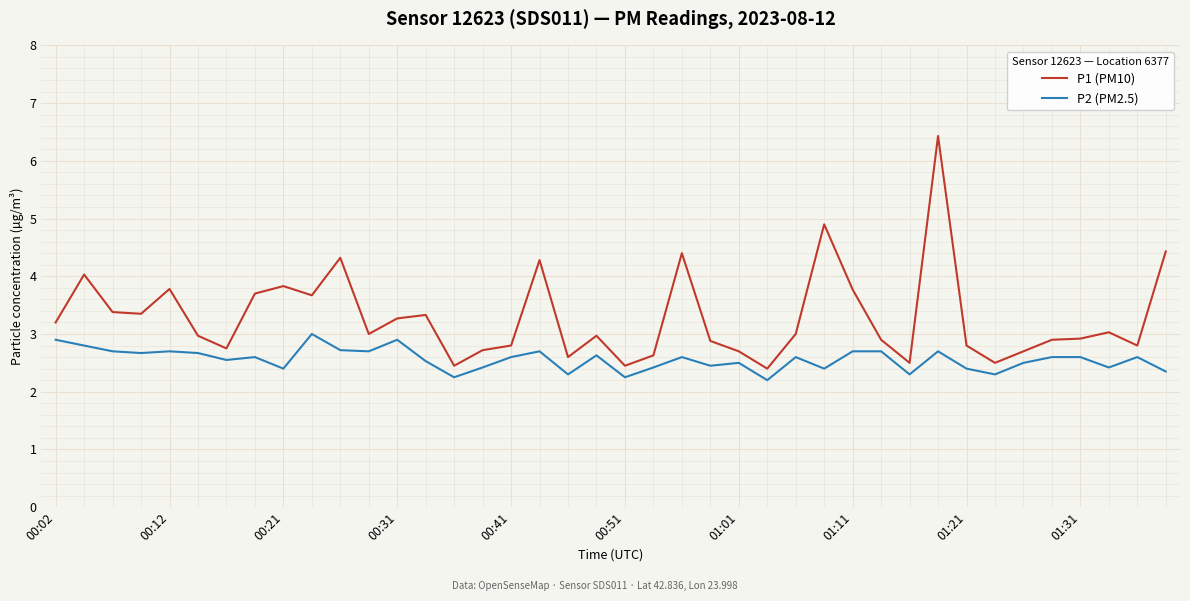

What are all the series names shown in the legend?

P1 (PM10), P2 (PM2.5)